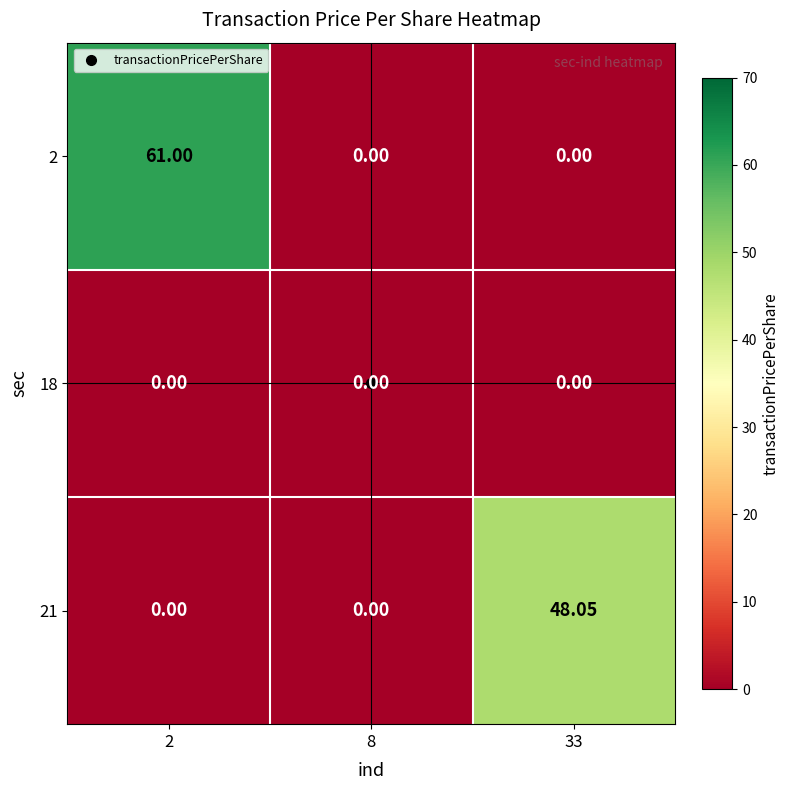

Reading left to right, list all the values displayed in this chart.

2: 2=61.0	8=0.0	33=0.0
18: 2=0.0	8=0.0	33=0.0
21: 2=0.0	8=0.0	33=48.0